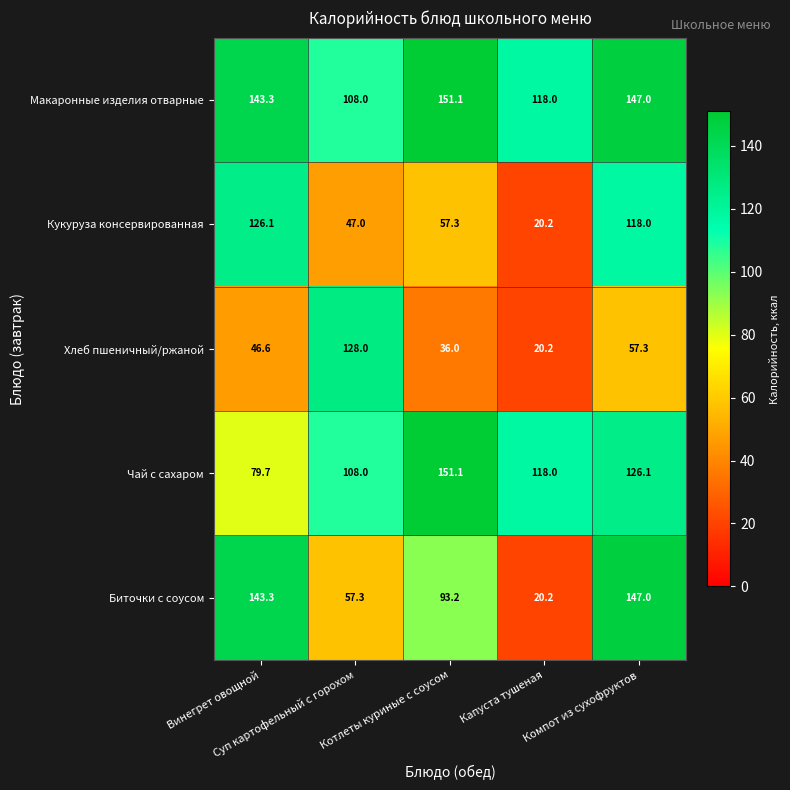

List the series in order of their overall mean, highest first.

Макаронные изделия отварные, Чай с сахаром, Биточки с соусом, Кукуруза консервированная, Хлеб пшеничный/ржаной